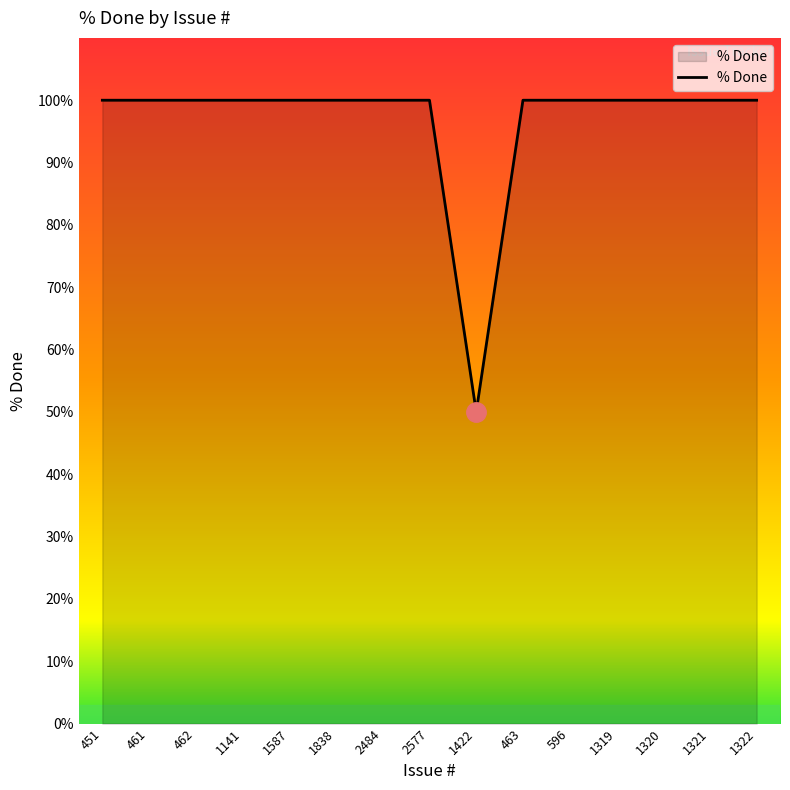

What is the maximum value shown in the chart?

100